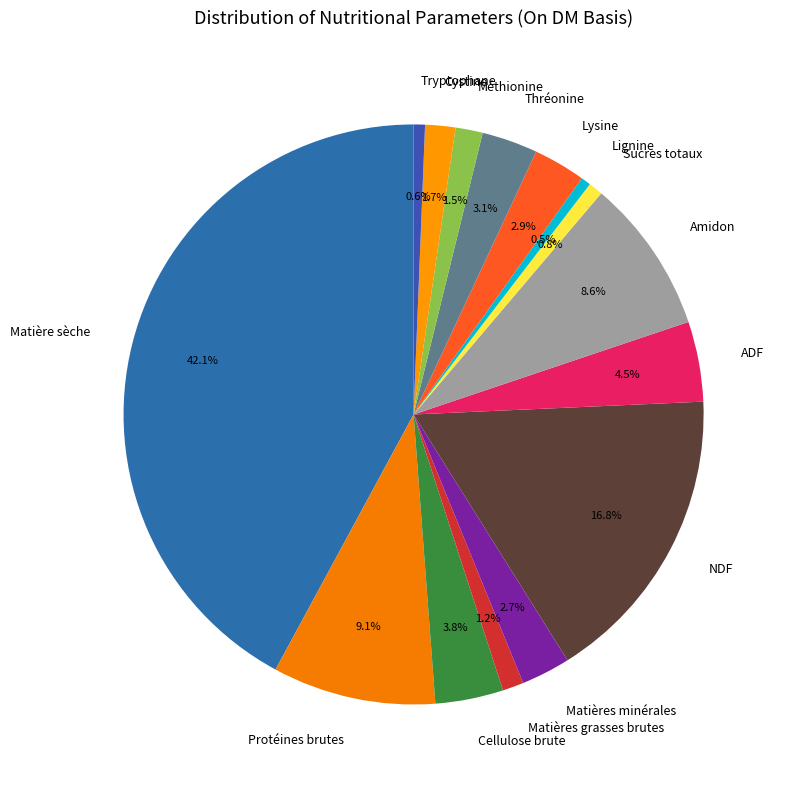

What is the largest slice in the pie chart?

Matière sèche